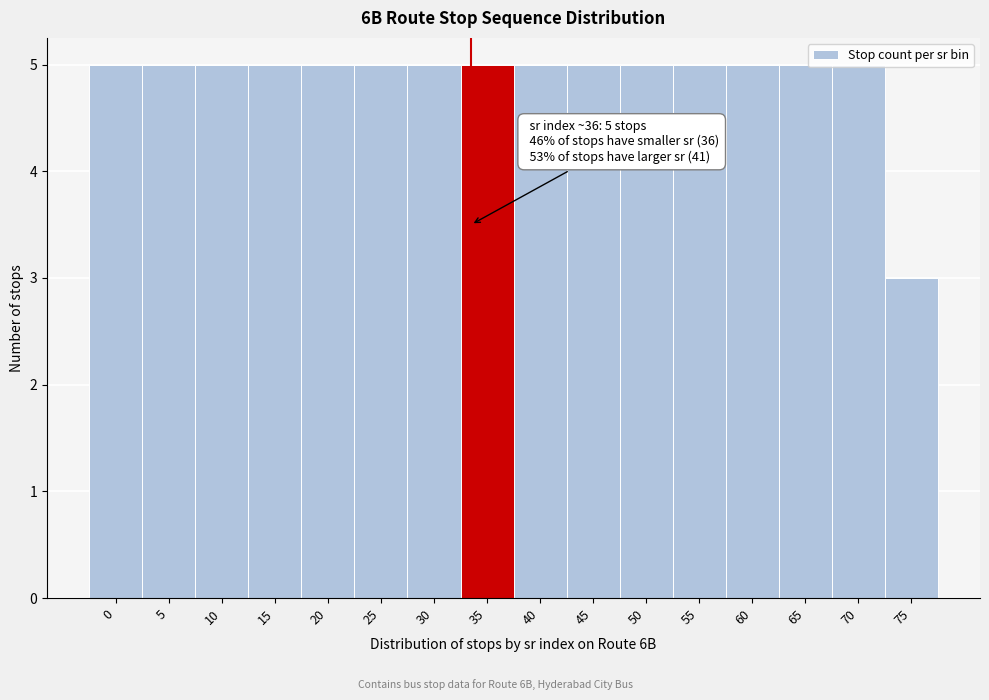

What is the maximum value shown in the chart?

5